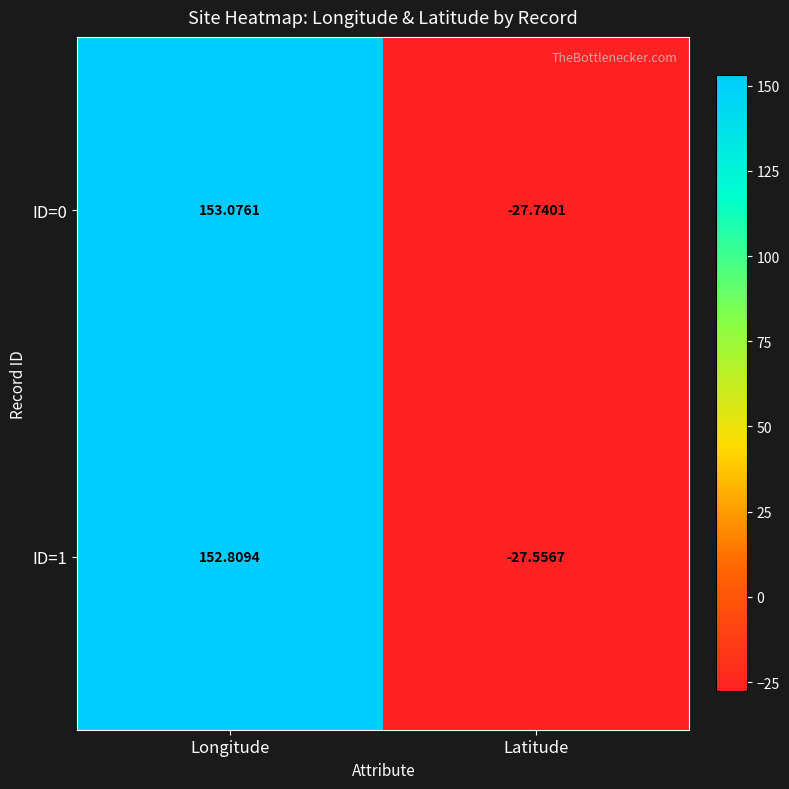

Rank the series by their average value, from lowest to highest.

ID=1, ID=0